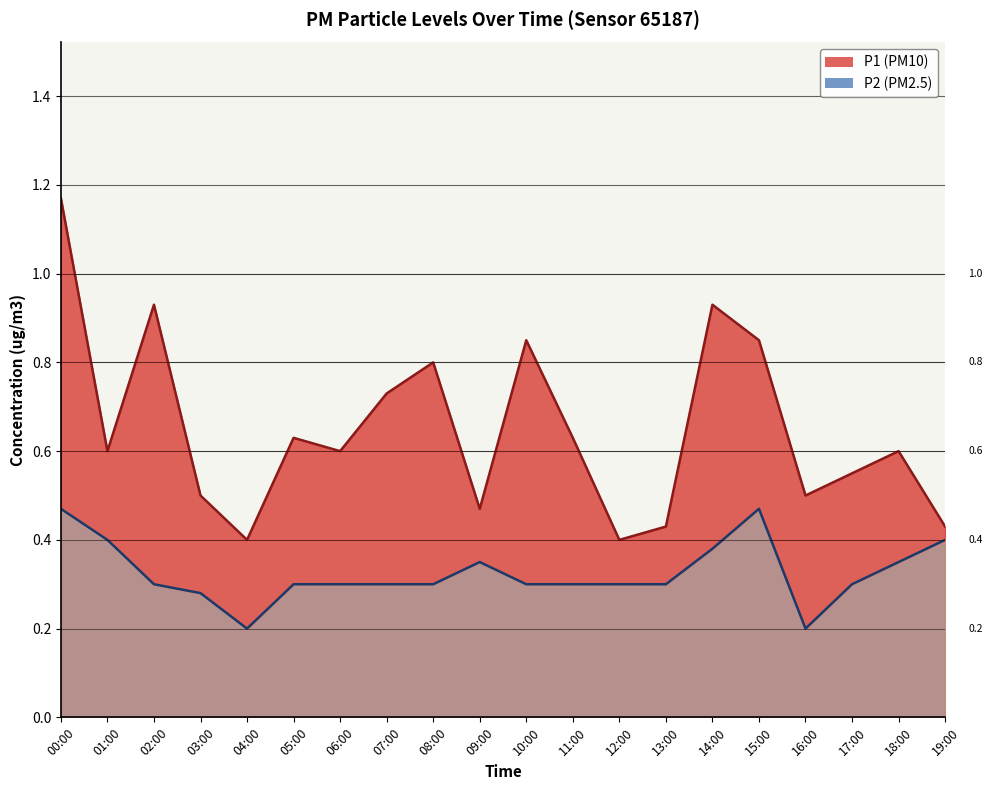

Reading left to right, what are all the values shown in this chart?

P1: 00:00=1.2	01:00=0.6	02:00=0.9	03:00=0.5	04:00=0.4	05:00=0.6	06:00=0.6	07:00=0.7	08:00=0.8	09:00=0.5	10:00=0.8	11:00=0.6	12:00=0.4	13:00=0.4	14:00=0.9	15:00=0.8	16:00=0.5	17:00=0.6	18:00=0.6	19:00=0.4
P2: 00:00=0.5	01:00=0.4	02:00=0.3	03:00=0.3	04:00=0.2	05:00=0.3	06:00=0.3	07:00=0.3	08:00=0.3	09:00=0.3	10:00=0.3	11:00=0.3	12:00=0.3	13:00=0.3	14:00=0.4	15:00=0.5	16:00=0.2	17:00=0.3	18:00=0.3	19:00=0.4